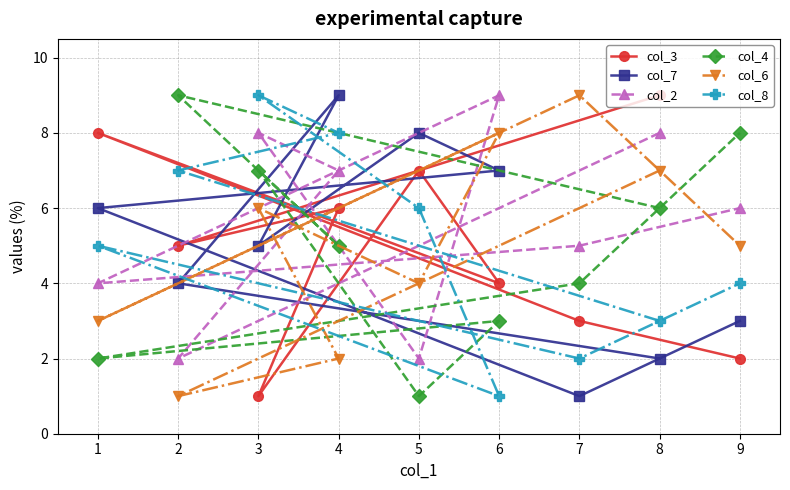

Does the chart display data point markers on the line(s)?

Yes